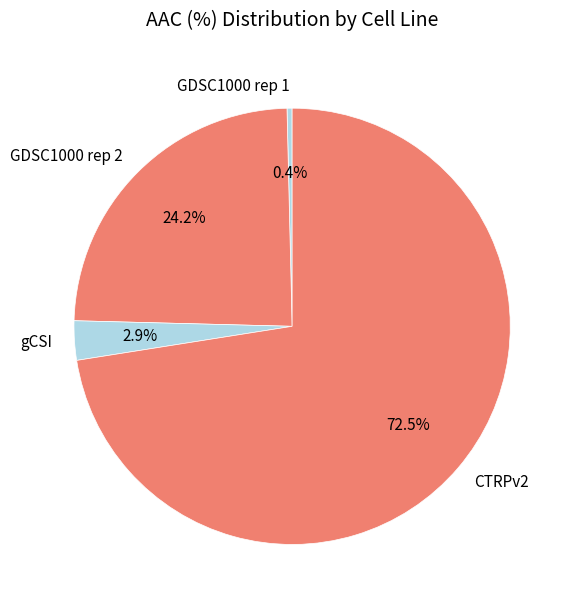

What is the majority slice?

CTRPv2